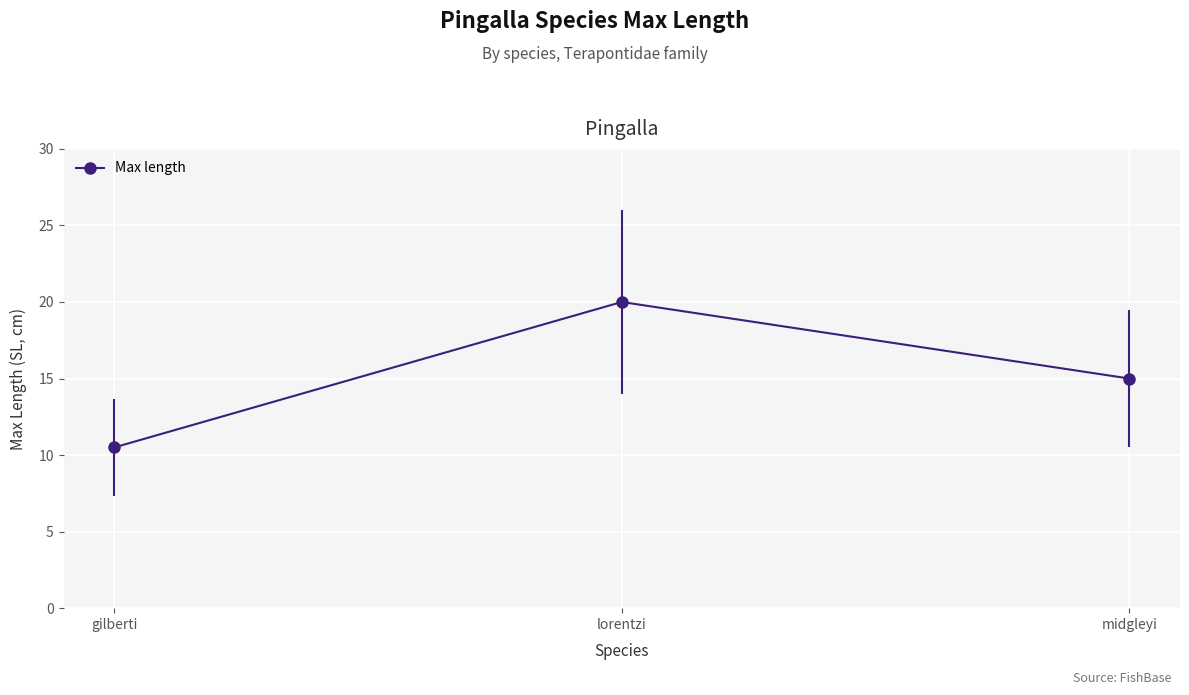

Which label corresponds to the smallest value in the chart?

gilberti